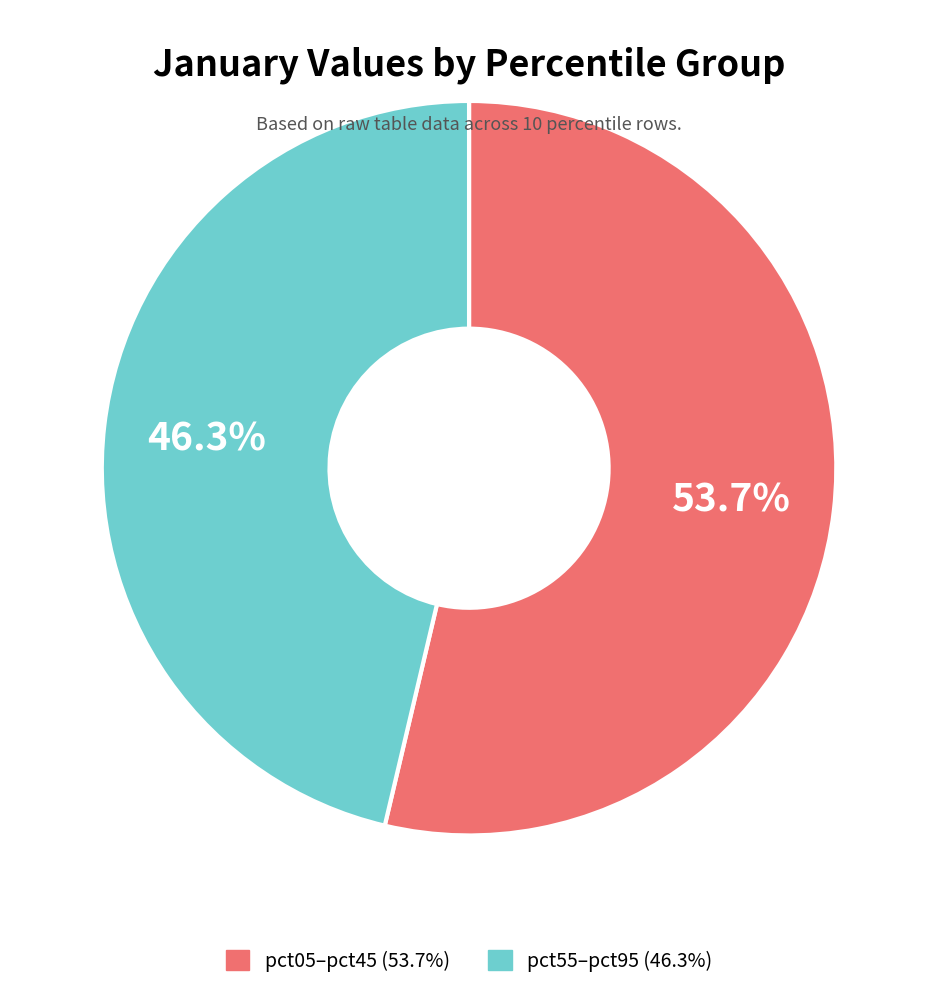

Which slice represents more than half of the pie?

pct05–pct45 (53.7%)